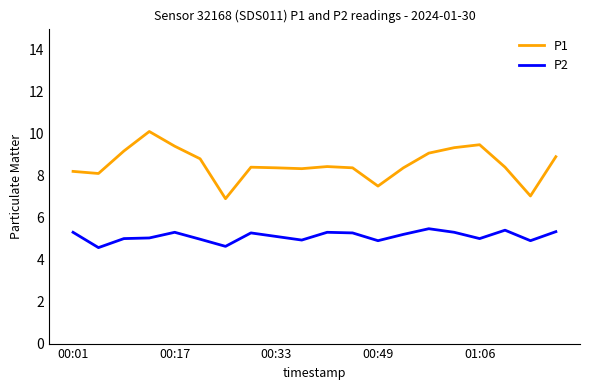

What is the highest value of the P2 series?

5.5